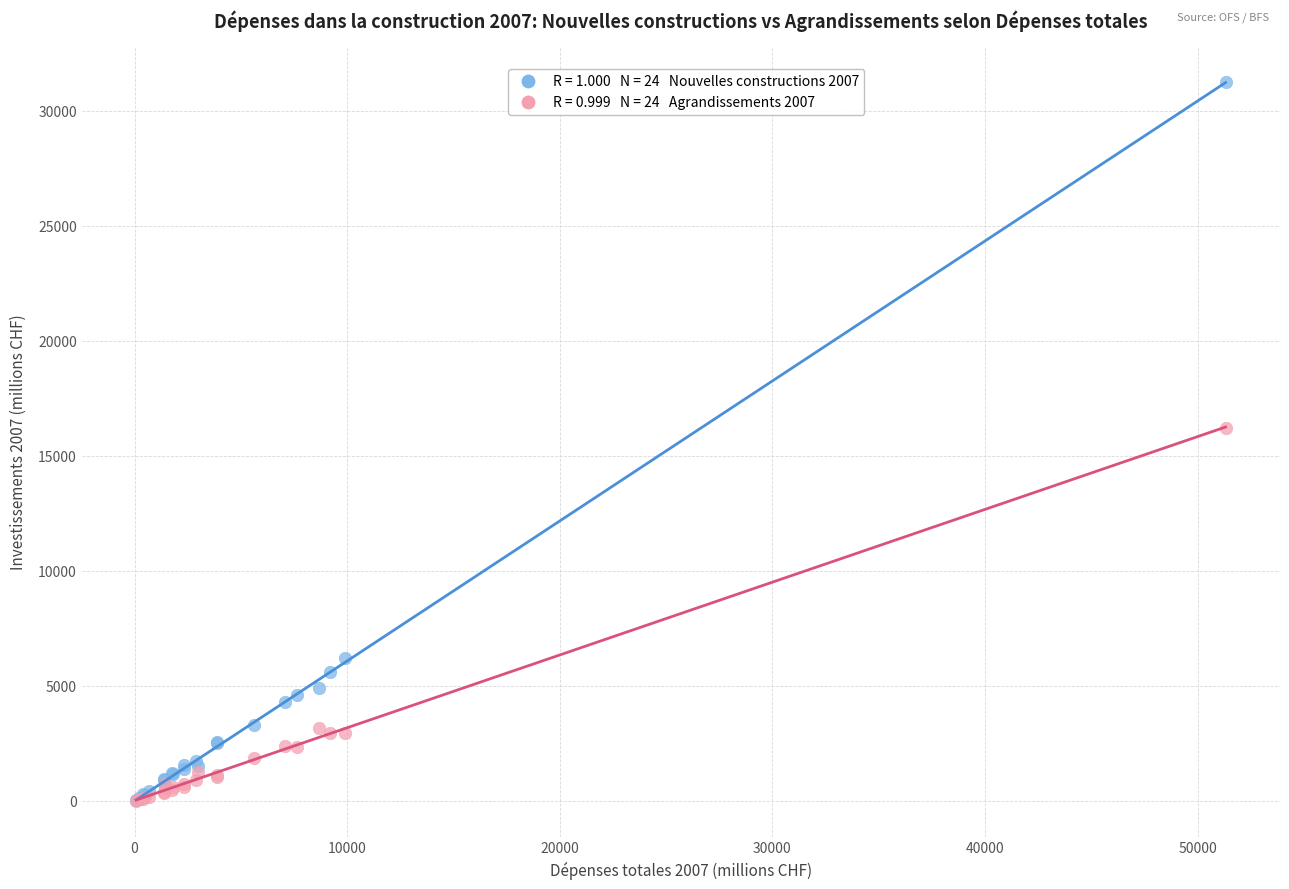

Across all series, what Y value is closest to 15632?

16210.2